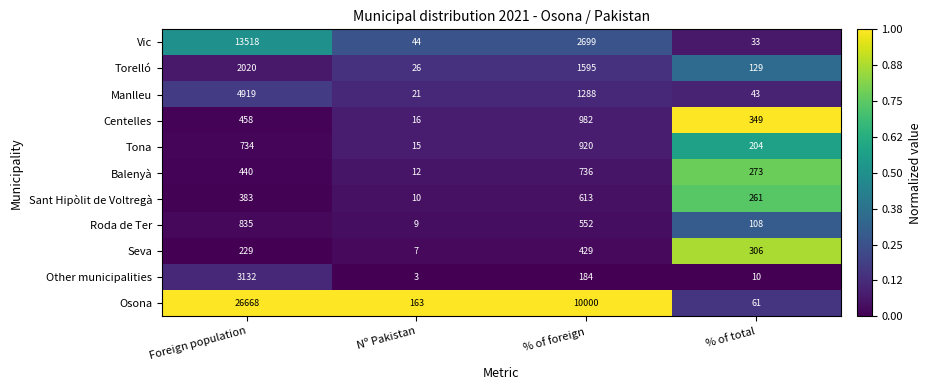

At which label does Seva reach its peak?

% of foreign